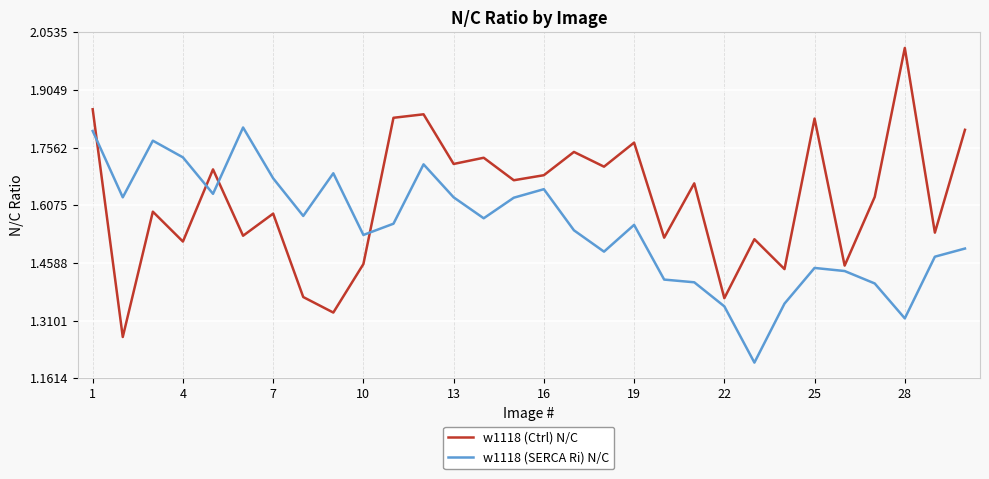

Which series has the largest total across all categories?

w1118 (Ctrl) N/C